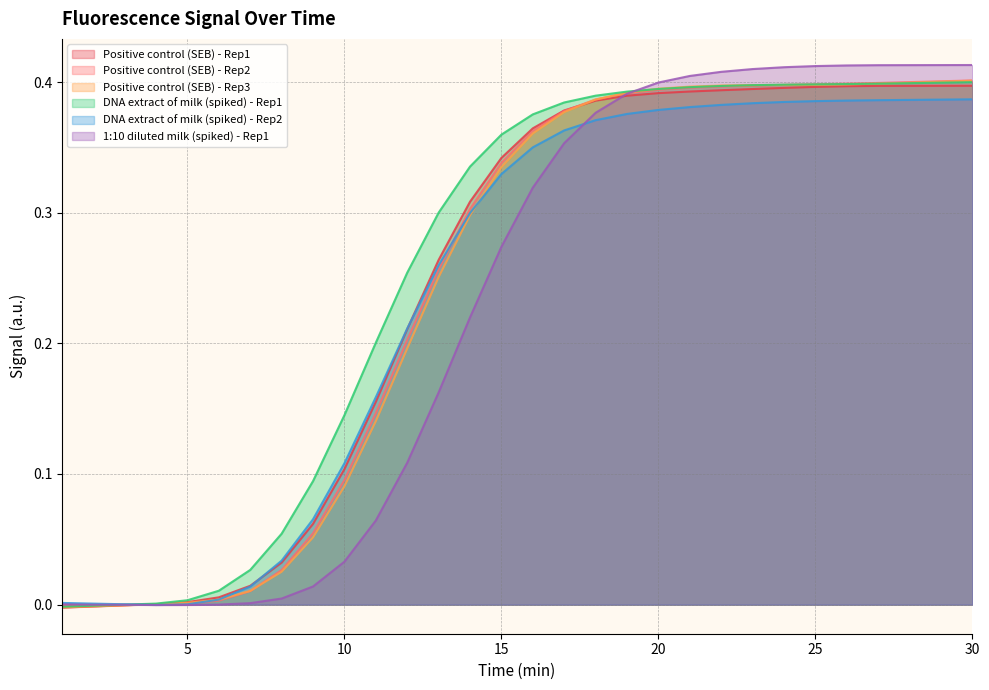

How many data points in 1:10 diluted milk (spiked) - Rep1 are less than 0?

4